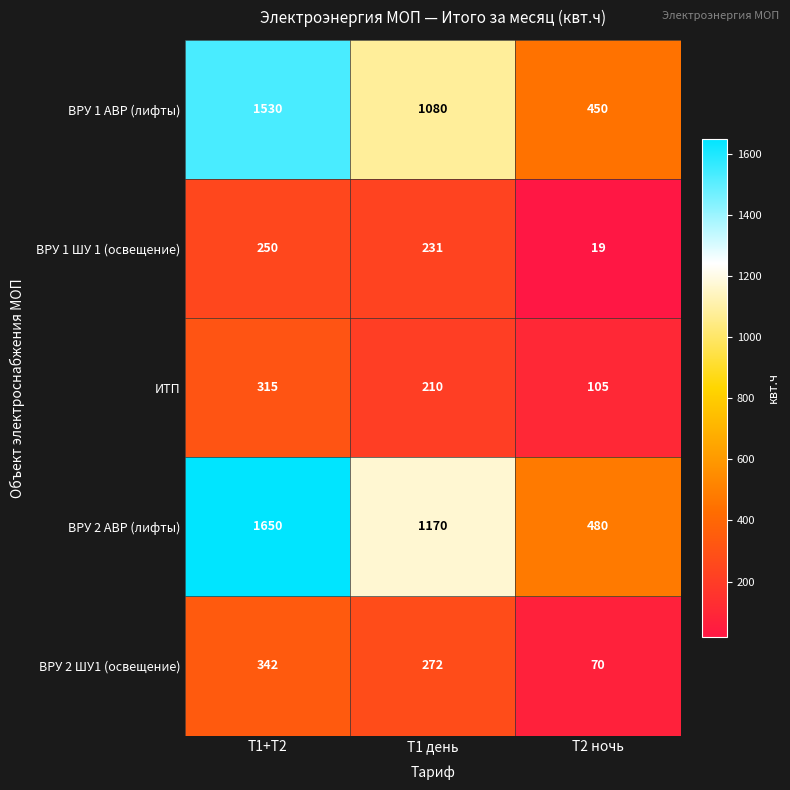

True or false: ИТП has a value of 102 at Т1+Т2.

False